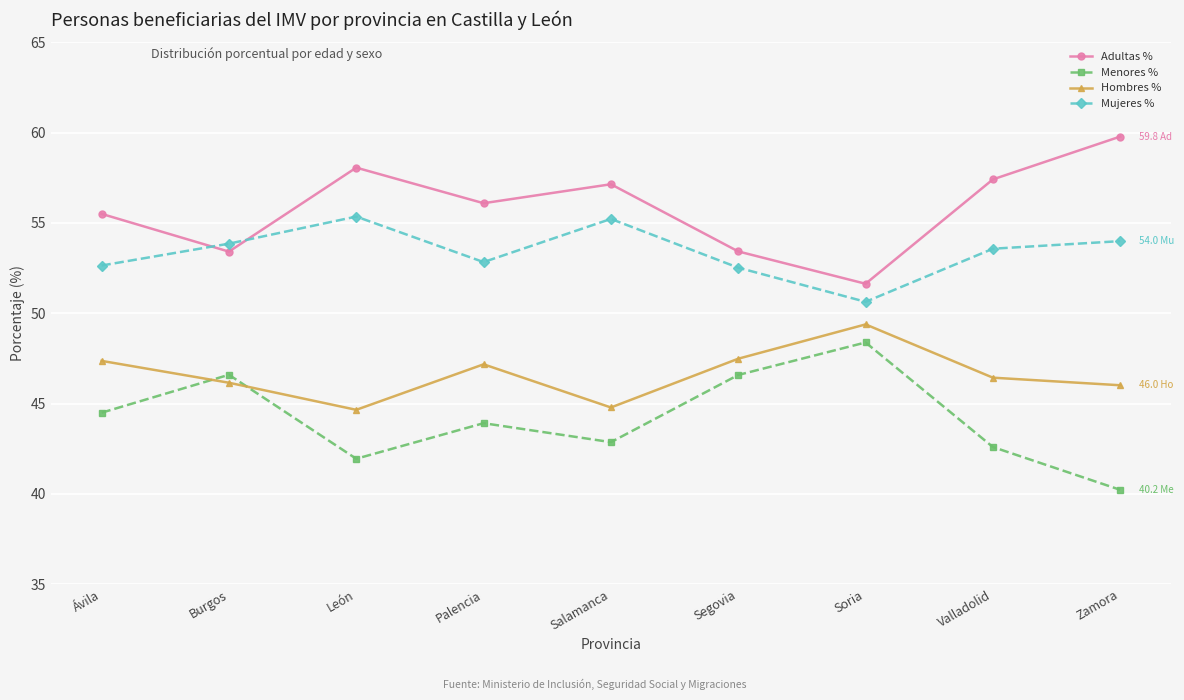

List the series in order of their overall mean, lowest first.

Menores %, Hombres %, Mujeres %, Adultas %